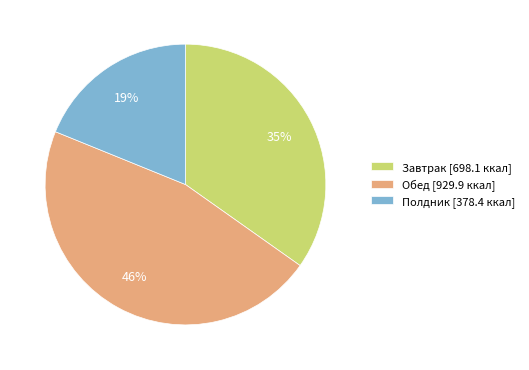

What percentage is the Завтрак slice, to the nearest percent?

35%